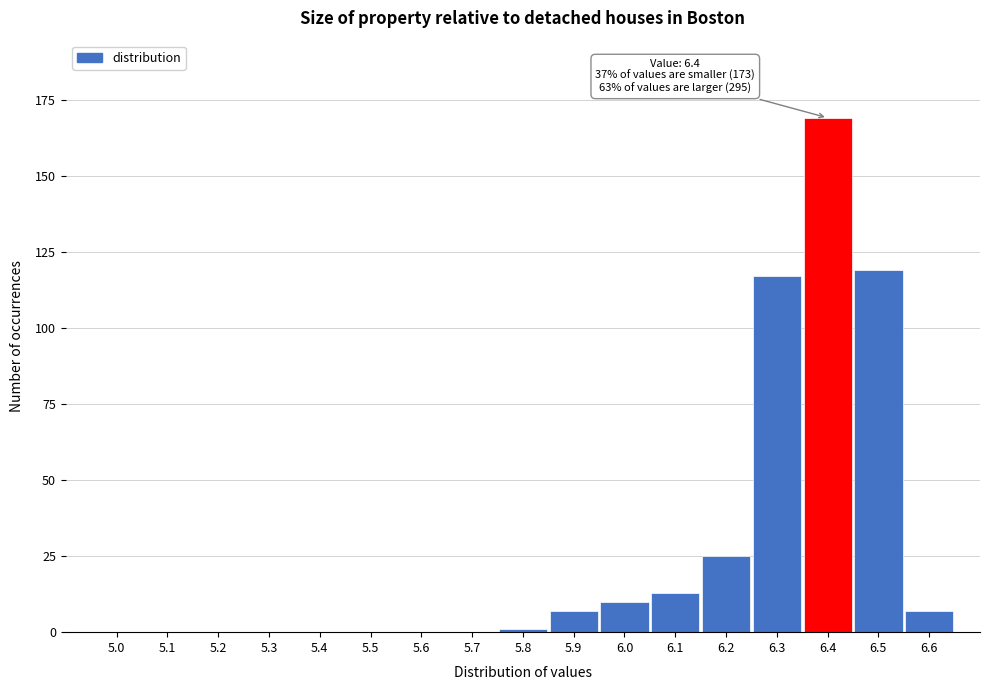

Reading right to left, extract all data points from this chart.

6.6=7	6.5=119	6.4=169	6.3=117	6.2=25	6.1=13	6.0=10	5.9=7	5.8=1	5.7=0	5.6=0	5.5=0	5.4=0	5.3=0	5.2=0	5.1=0	5.0=0